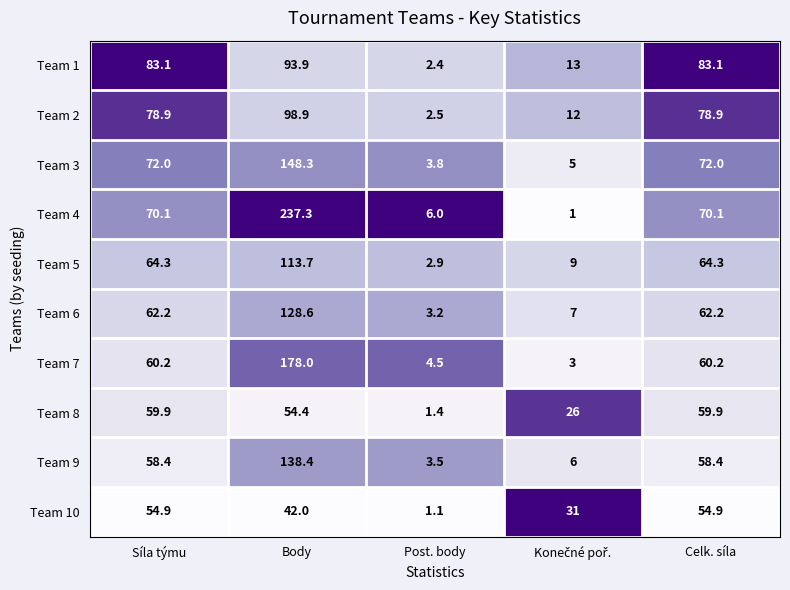

What is the minimum value for Team 3?

3.8